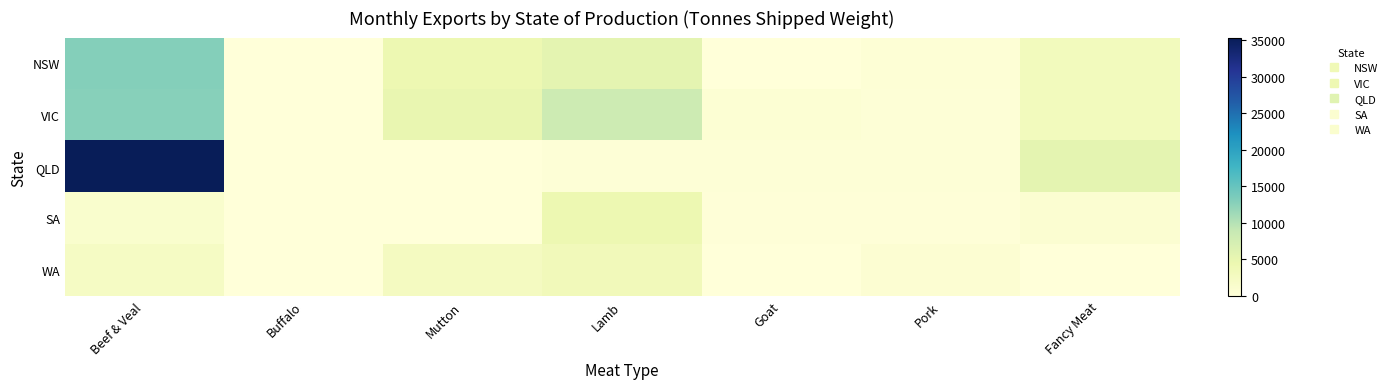

How many series are shown in this chart?

5